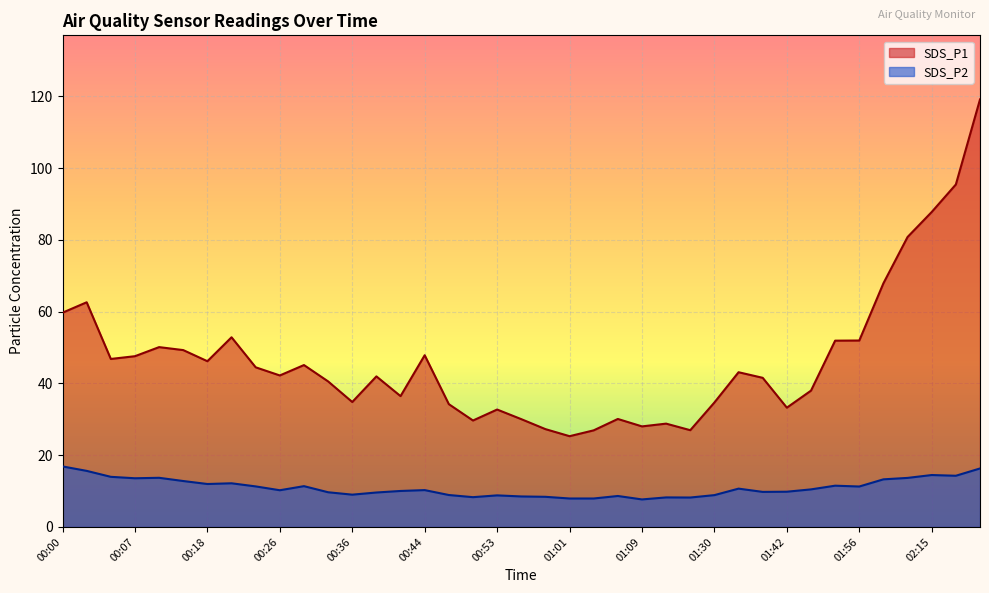

What is the sum of the SDS_P2 values at 00:07 and 00:44?

23.8